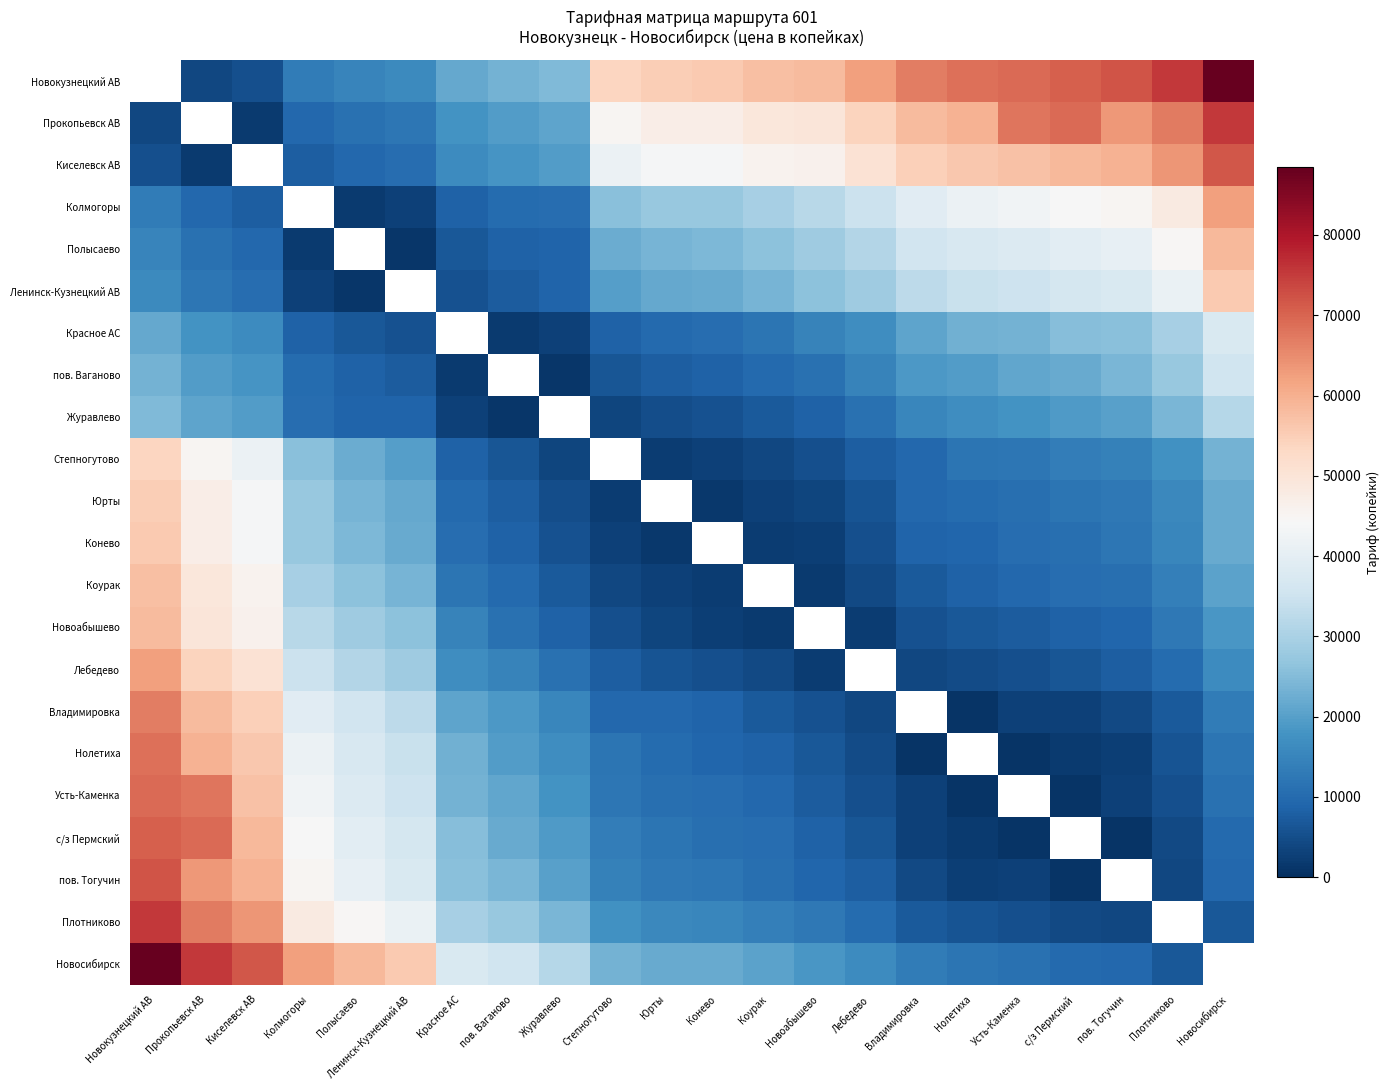

At which label does с/з Пермский reach its peak?

Новокузнецкий АВ